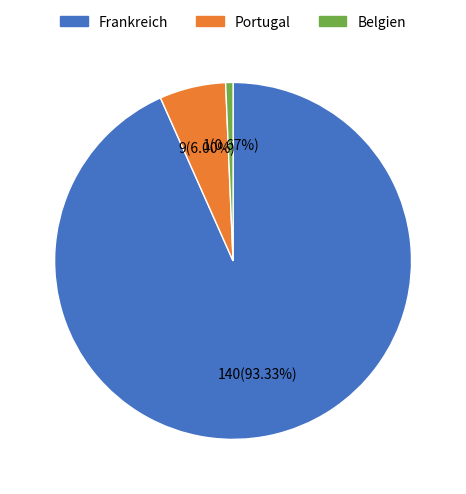

Which slice is the smallest?

Belgien